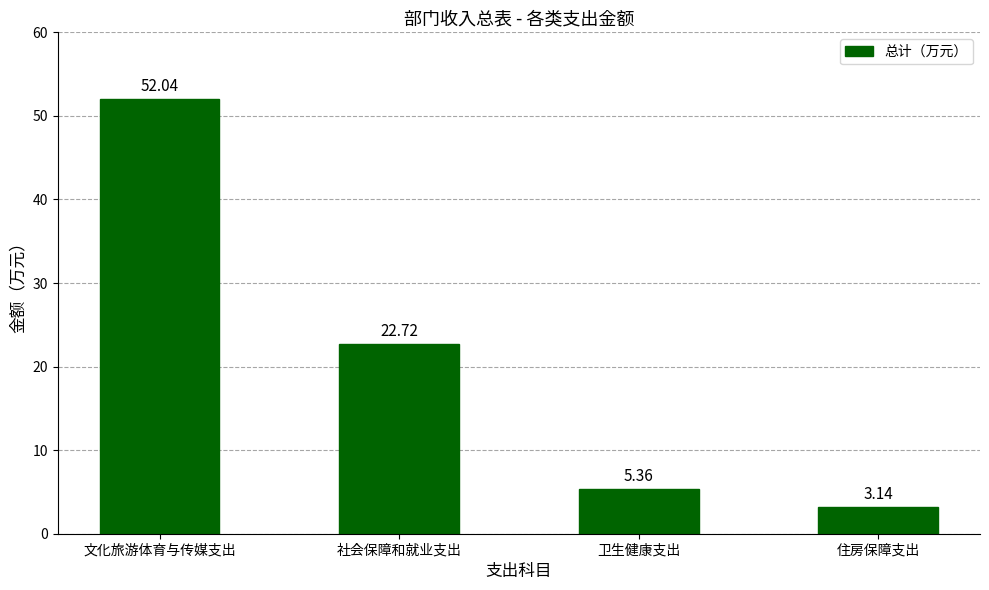

List the labels in order of value, largest first.

文化旅游体育与传媒支出, 社会保障和就业支出, 卫生健康支出, 住房保障支出